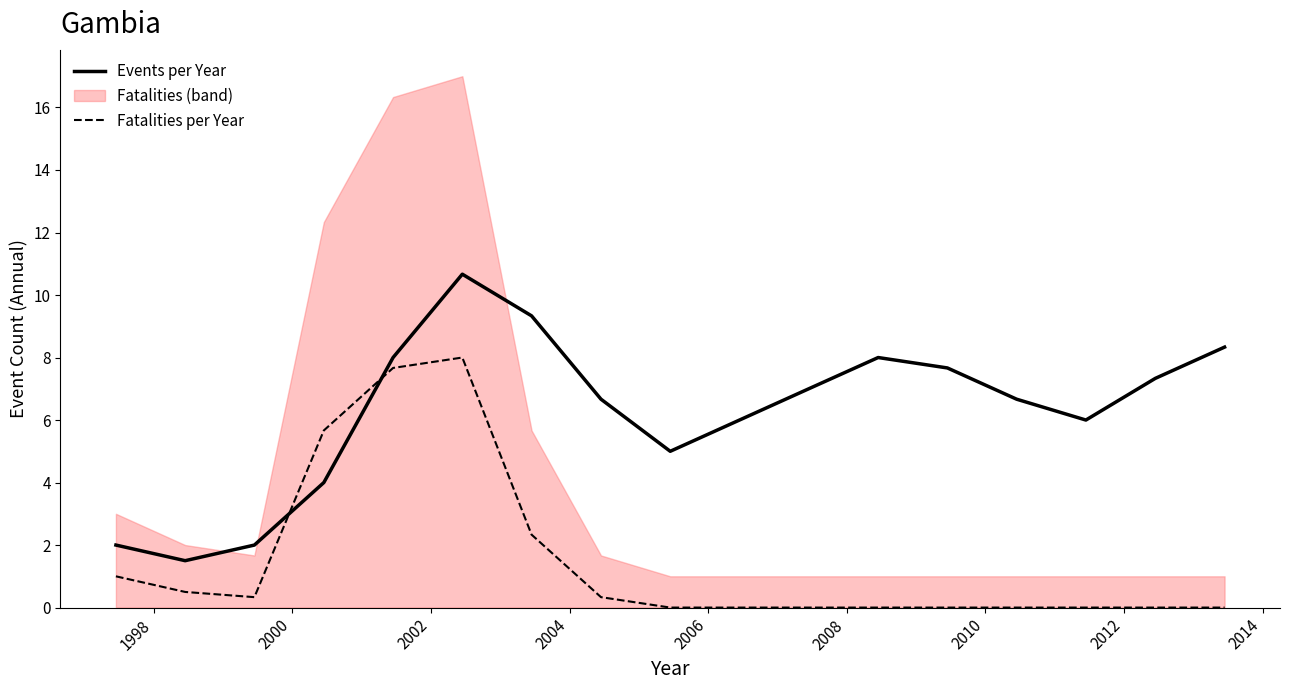

True or false: Events per Year and Fatalities per Year intersect in this chart.

True